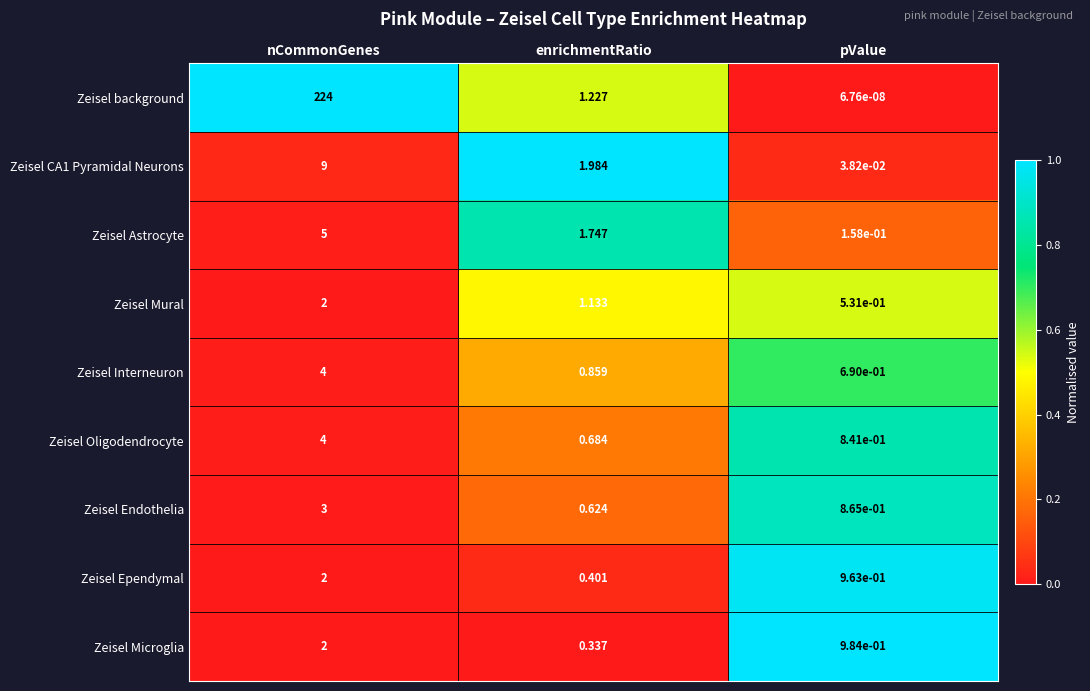

At enrichmentRatio, list the series in order from largest to smallest.

Zeisel CA1 Pyramidal Neurons, Zeisel Astrocyte, Zeisel background, Zeisel Mural, Zeisel Interneuron, Zeisel Oligodendrocyte, Zeisel Endothelia, Zeisel Ependymal, Zeisel Microglia